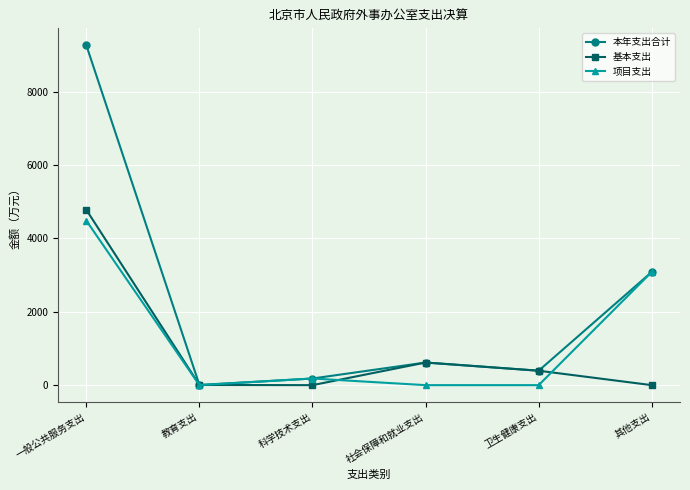

What is the difference between the maximum and minimum values in the 项目支出 series?

4485.2